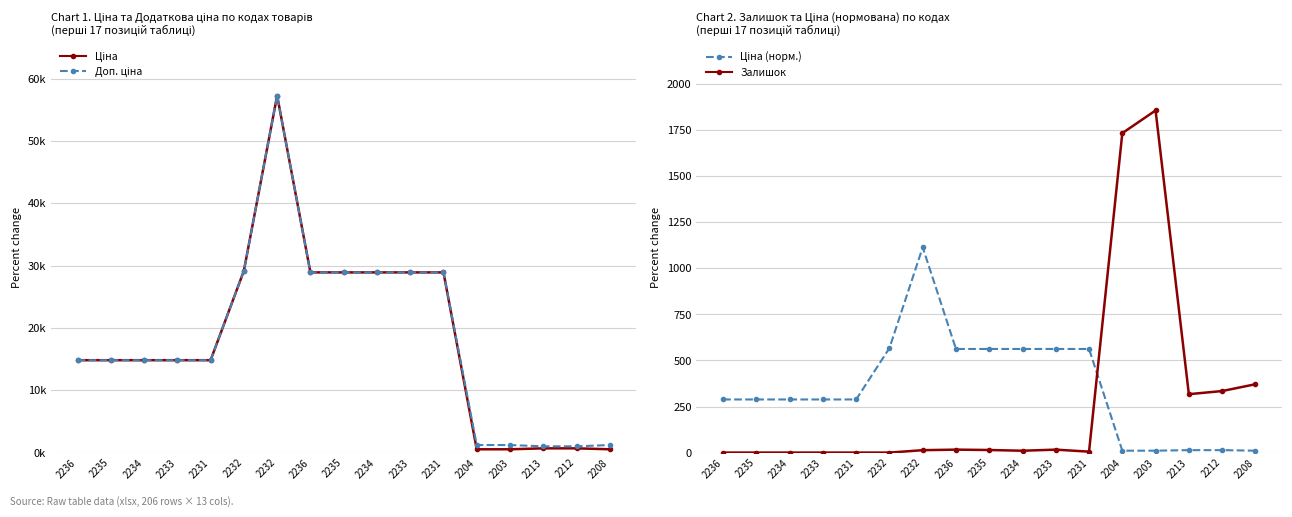

At which category is the sum across all series the highest?

2232